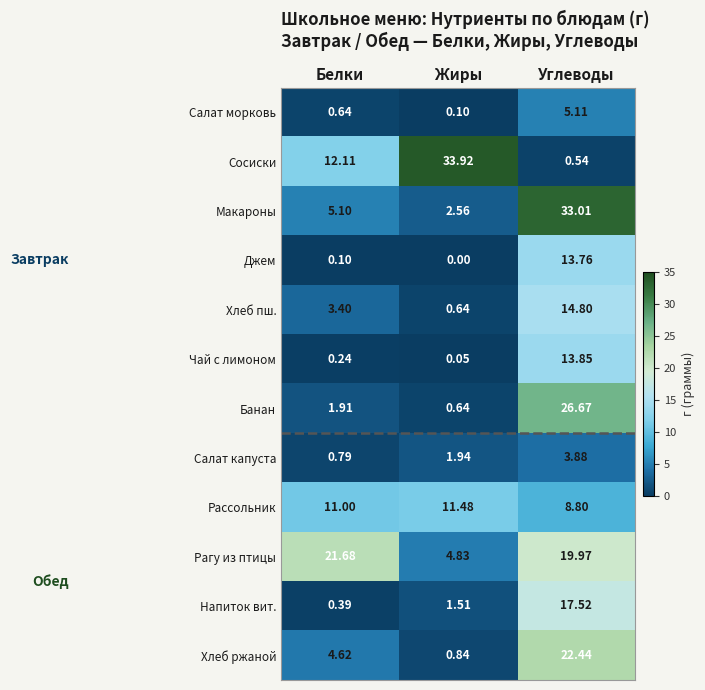

At which category is the sum across all series the highest?

Углеводы